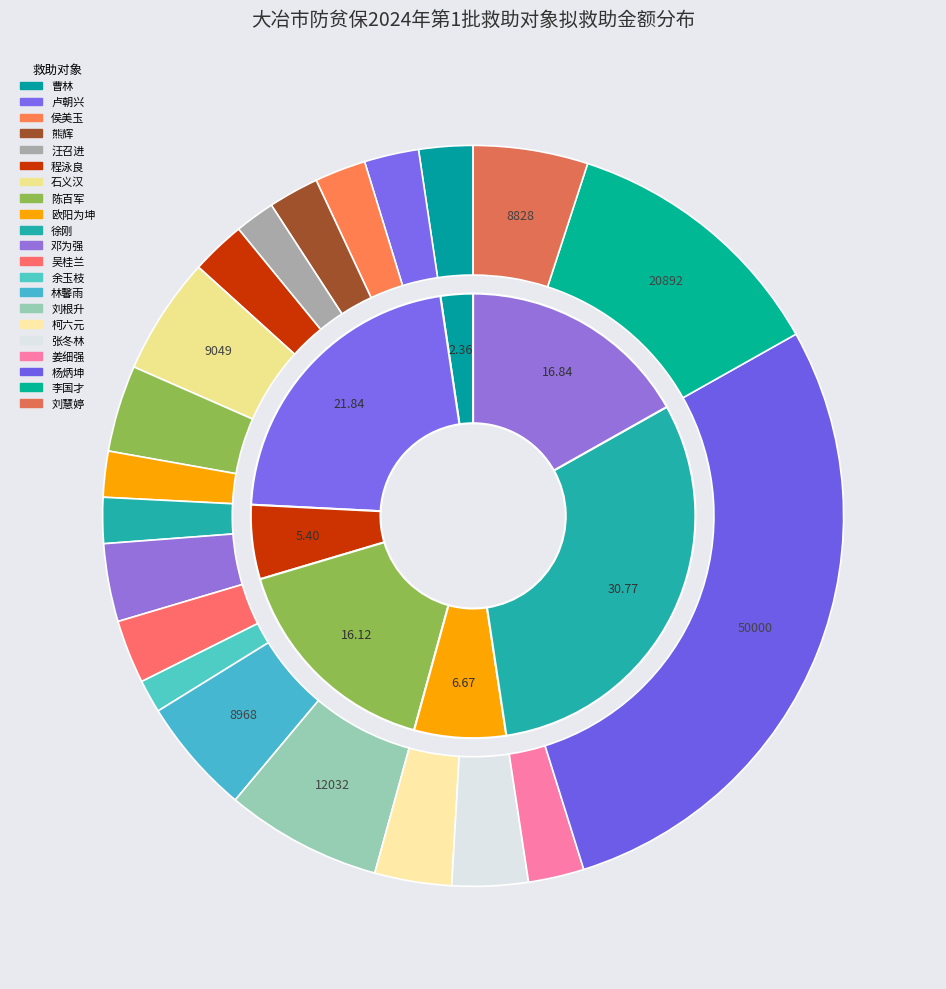

Is there any slice that represents more than half of the pie?

No